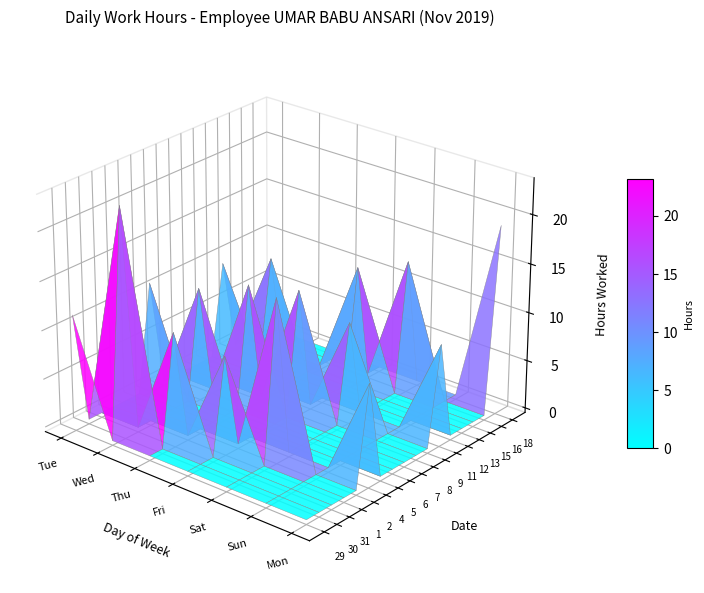

Rank the categories by 7 value from highest to lowest.

Thu, Tue, Wed, Fri, Sat, Sun, Mon